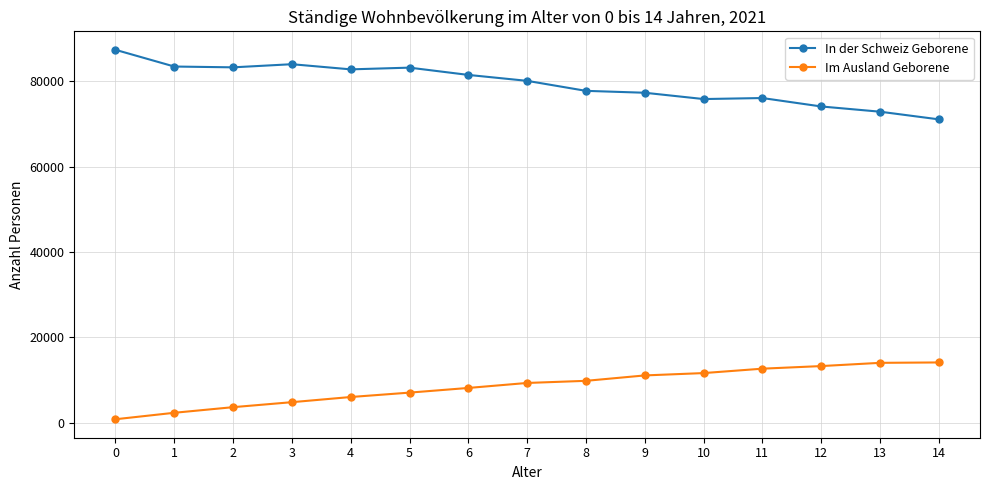

What is the value of the Im Ausland Geborene point at the 14th from the left?

14031